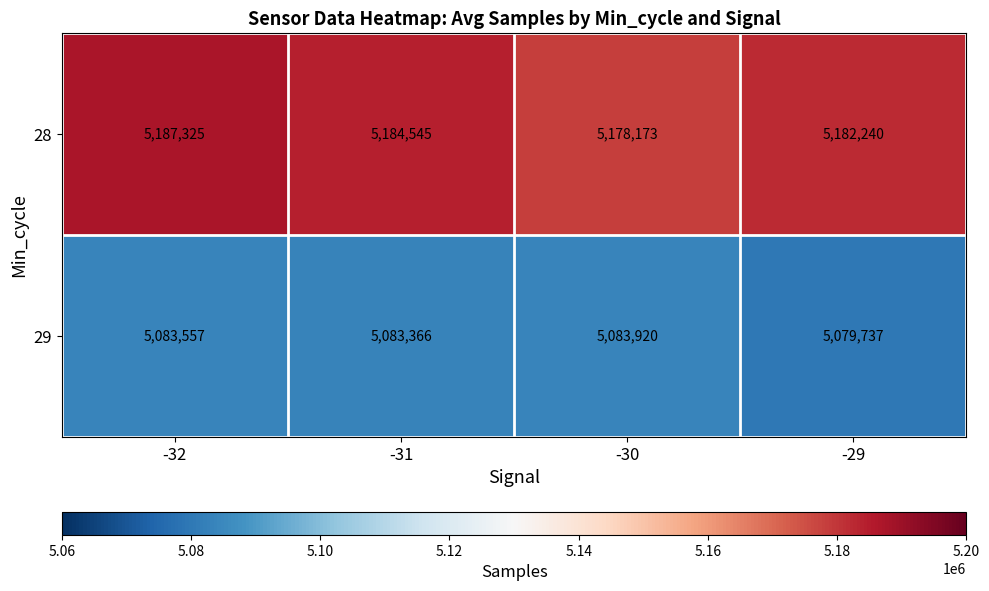

What value does the 29 series have at -30, to the nearest 10?

5083920